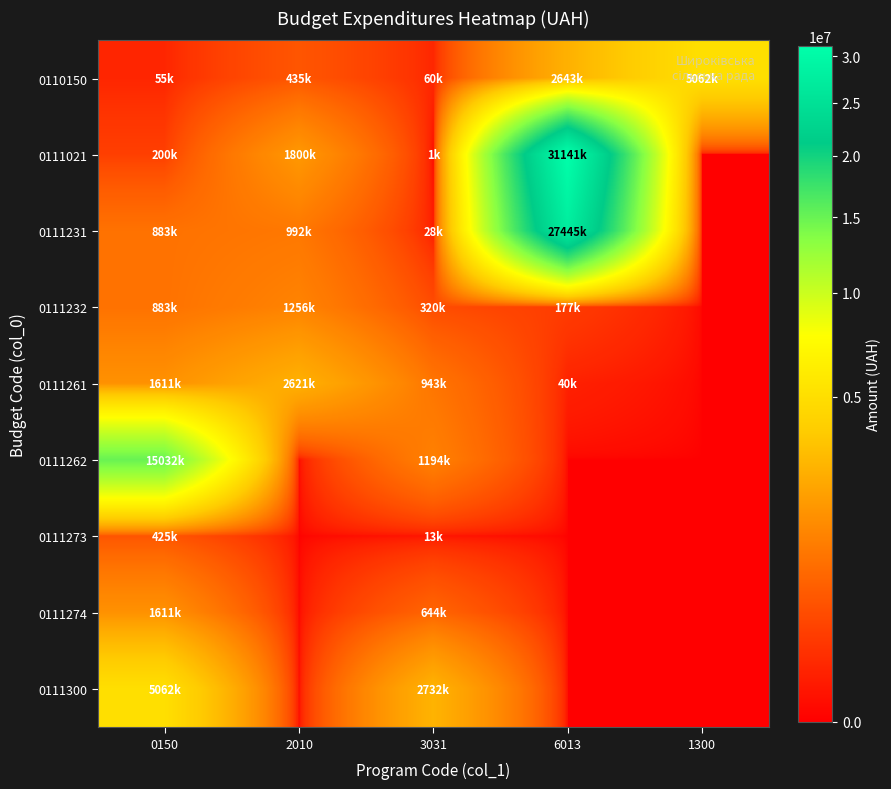

Reading right to left, list all the values displayed in this chart.

0110150: 1300=5062645	6013=2643871	3031=60000	2010=435336	0150=55000
0111021: 1300=0	6013=31141980	3031=1620	2010=1800000	0150=200000
0111231: 1300=0	6013=27445295	3031=28800	2010=992475	0150=883300
0111232: 1300=0	6013=177540	3031=320000	2010=1256206	0150=883300
0111261: 1300=0	6013=40000	3031=943002	2010=2621137	0150=1611557
0111262: 1300=0	6013=0	3031=1194000	2010=0	0150=15032100
0111273: 1300=0	6013=0	3031=13000	2010=0	0150=425400
0111274: 1300=0	6013=0	3031=644170	2010=0	0150=1611900
0111300: 1300=0	6013=0	3031=2732000	2010=0	0150=5062645